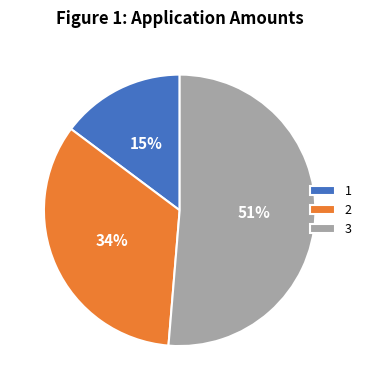

Which slice is the largest?

3